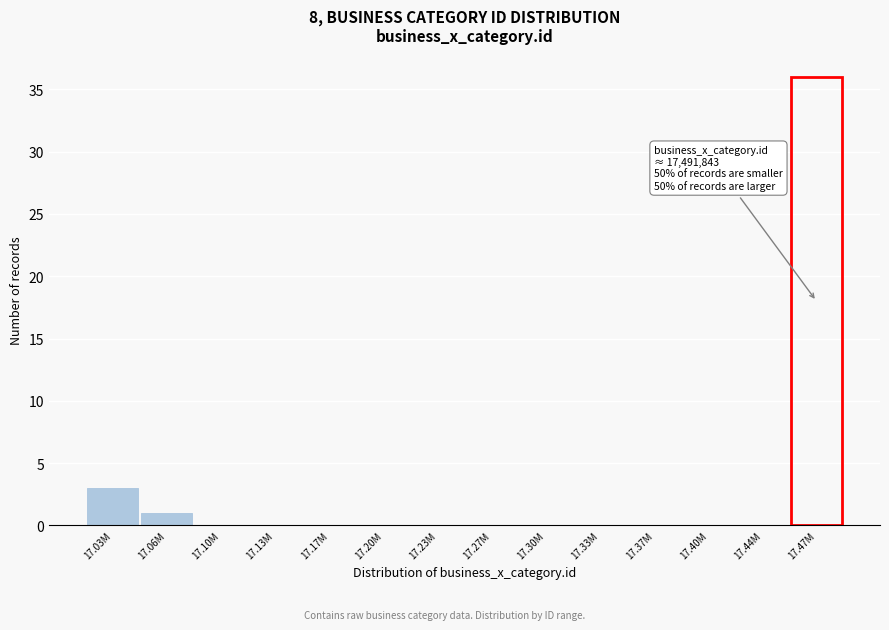

Reading right to left, what are all the values shown in this chart?

17.47M=36	17.44M=0	17.40M=0	17.37M=0	17.33M=0	17.30M=0	17.27M=0	17.23M=0	17.20M=0	17.17M=0	17.13M=0	17.10M=0	17.06M=1	17.03M=3